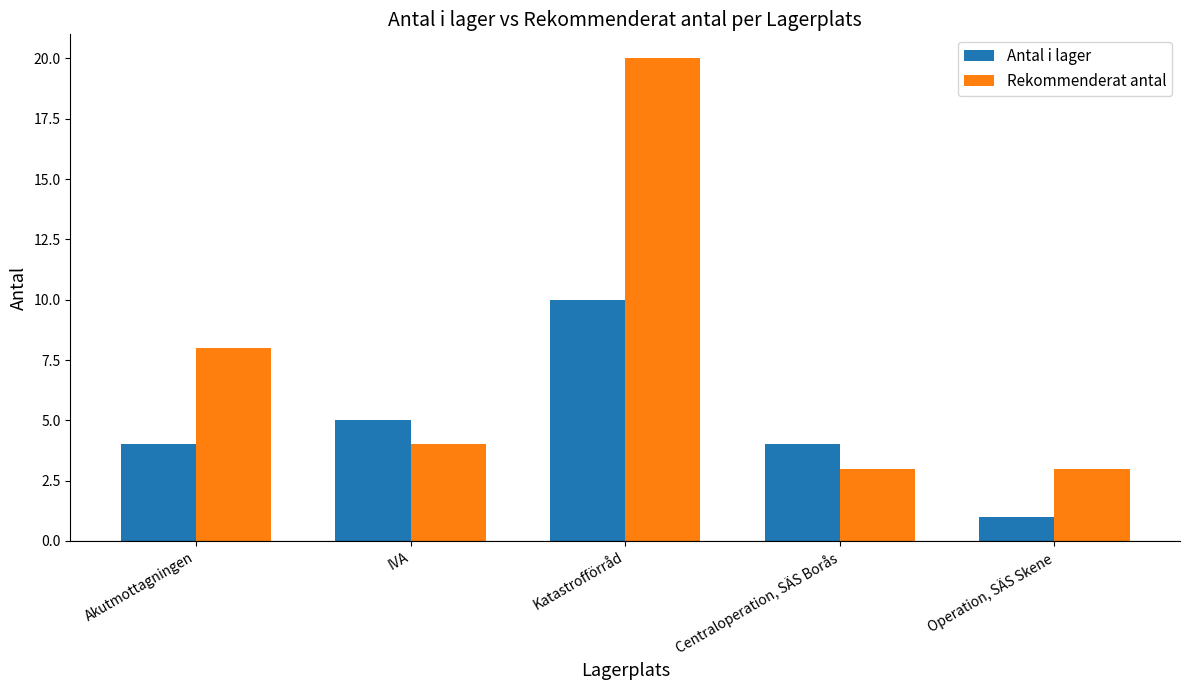

What is the minimum value shown in the chart?

1